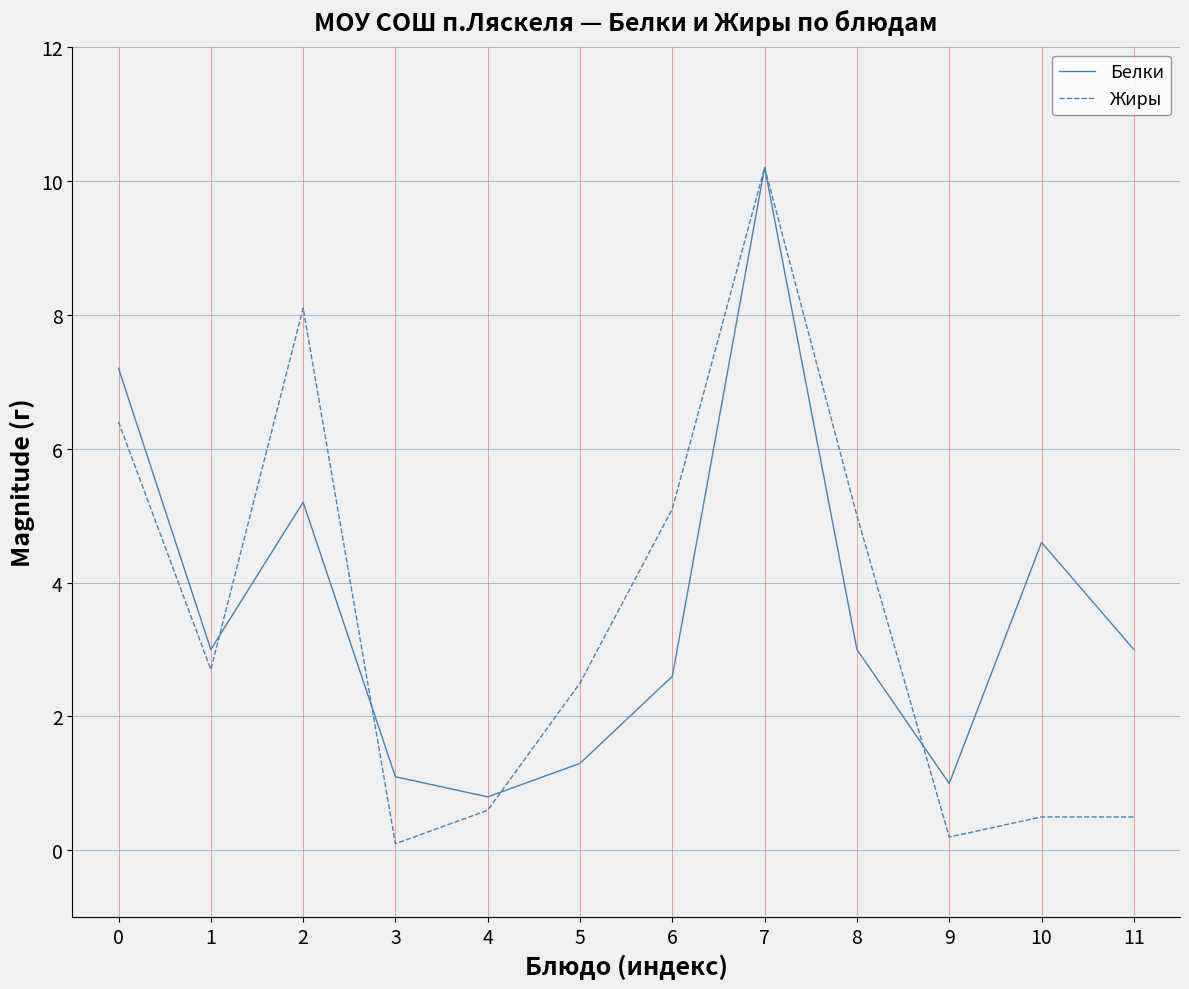

Reading left to right, what are all the values shown in this chart?

Белки: 7.2	3.0	5.2	1.1	0.8	1.3	2.6	10.2	3.0	1.0	4.6	3.0
Жиры: 6.4	2.7	8.1	0.1	0.6	2.5	5.1	10.2	5.0	0.2	0.5	0.5